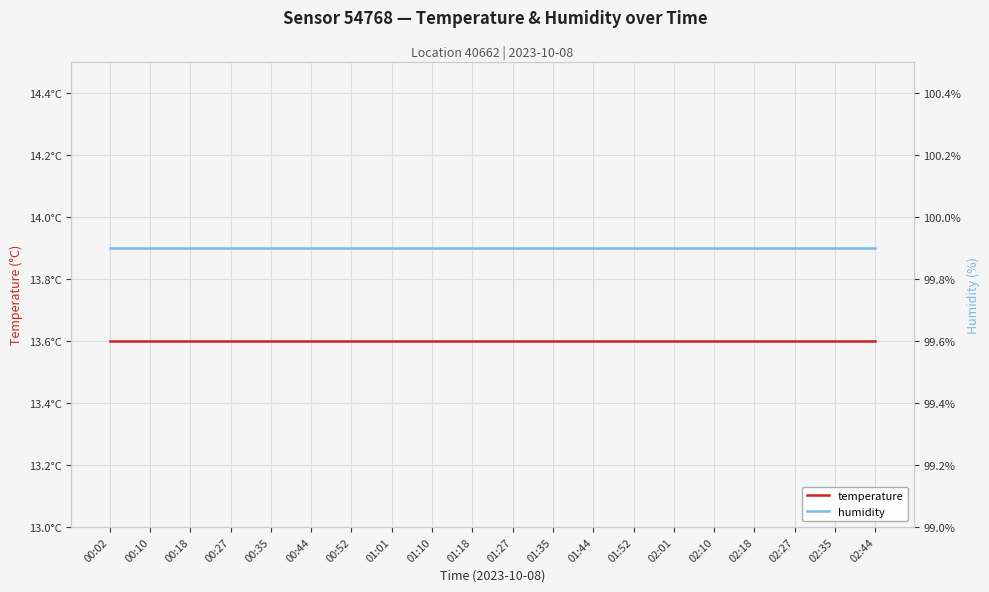

Reading left to right, list all the values displayed in this chart.

temperature: 13.6	13.6	13.6	13.6	13.6	13.6	13.6	13.6	13.6	13.6	13.6	13.6	13.6	13.6	13.6	13.6	13.6	13.6	13.6	13.6
humidity: 99.9	99.9	99.9	99.9	99.9	99.9	99.9	99.9	99.9	99.9	99.9	99.9	99.9	99.9	99.9	99.9	99.9	99.9	99.9	99.9